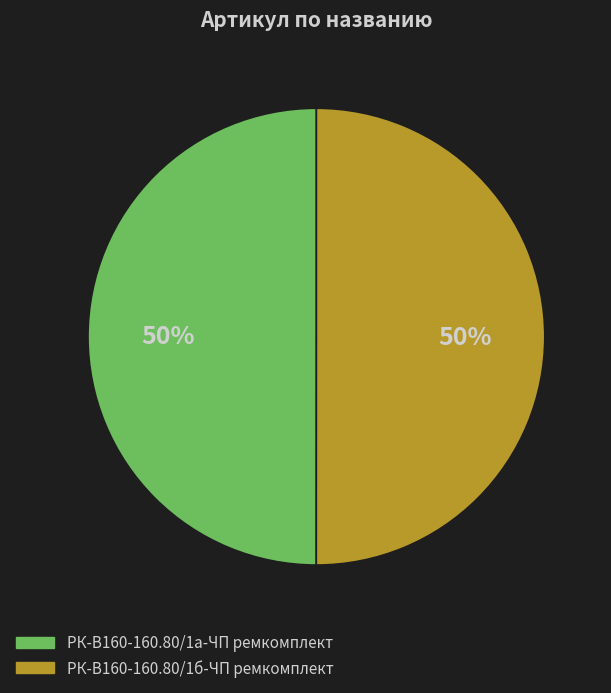

Approximately how many times larger is the value at РК-В160-160.80/1б-ЧП ремкомплект compared to РК-В160-160.80/1а-ЧП ремкомплект?

1.0